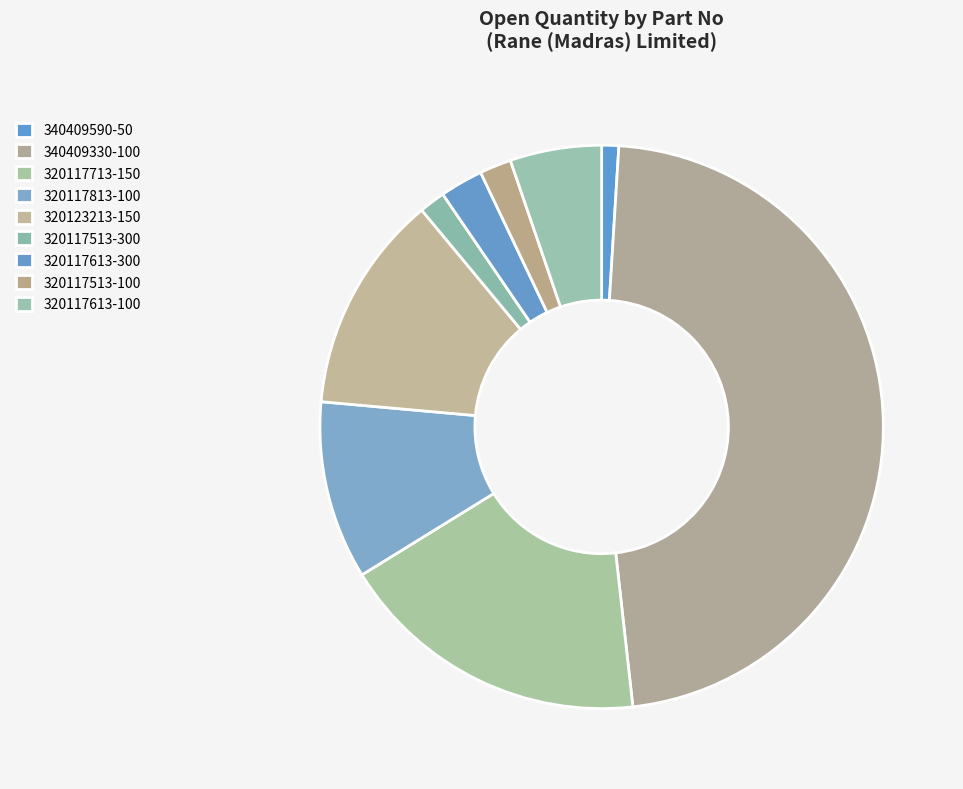

Does 320117513-100 account for over 50% of the chart?

No